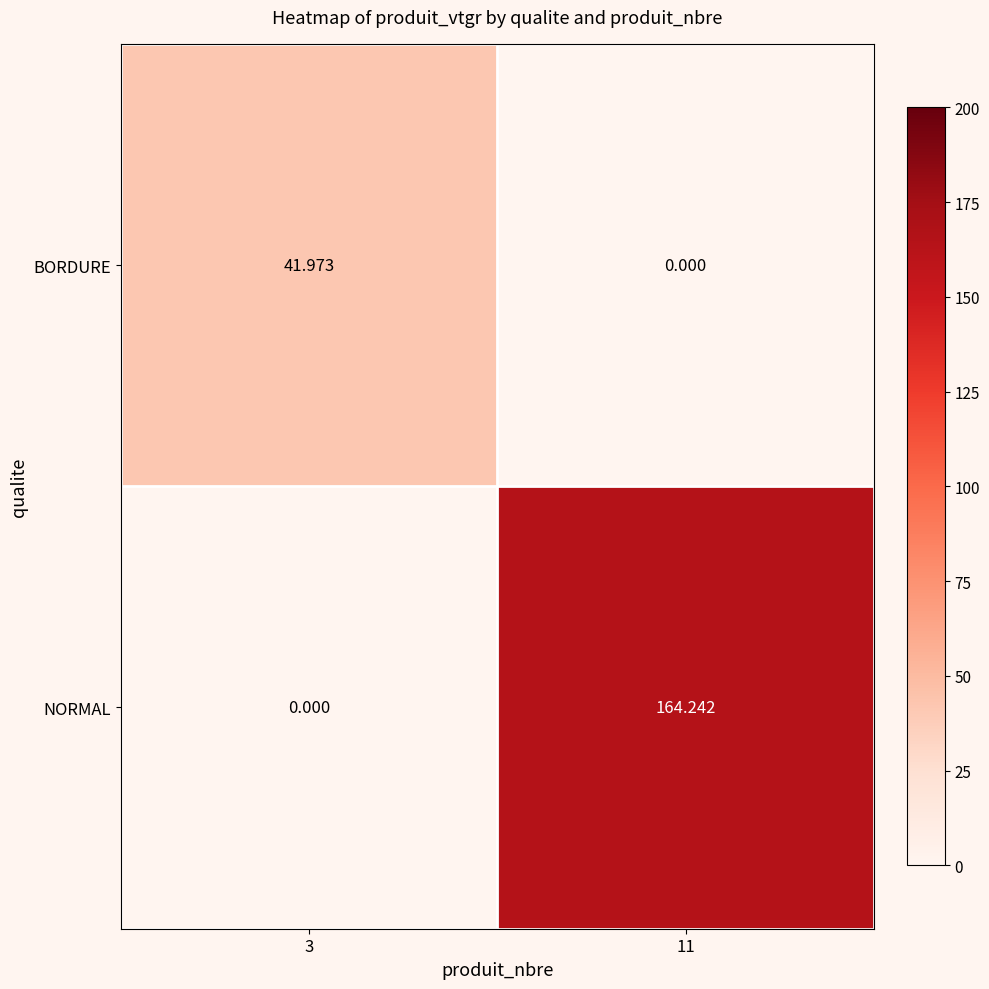

Which series has the widest spread of values?

NORMAL